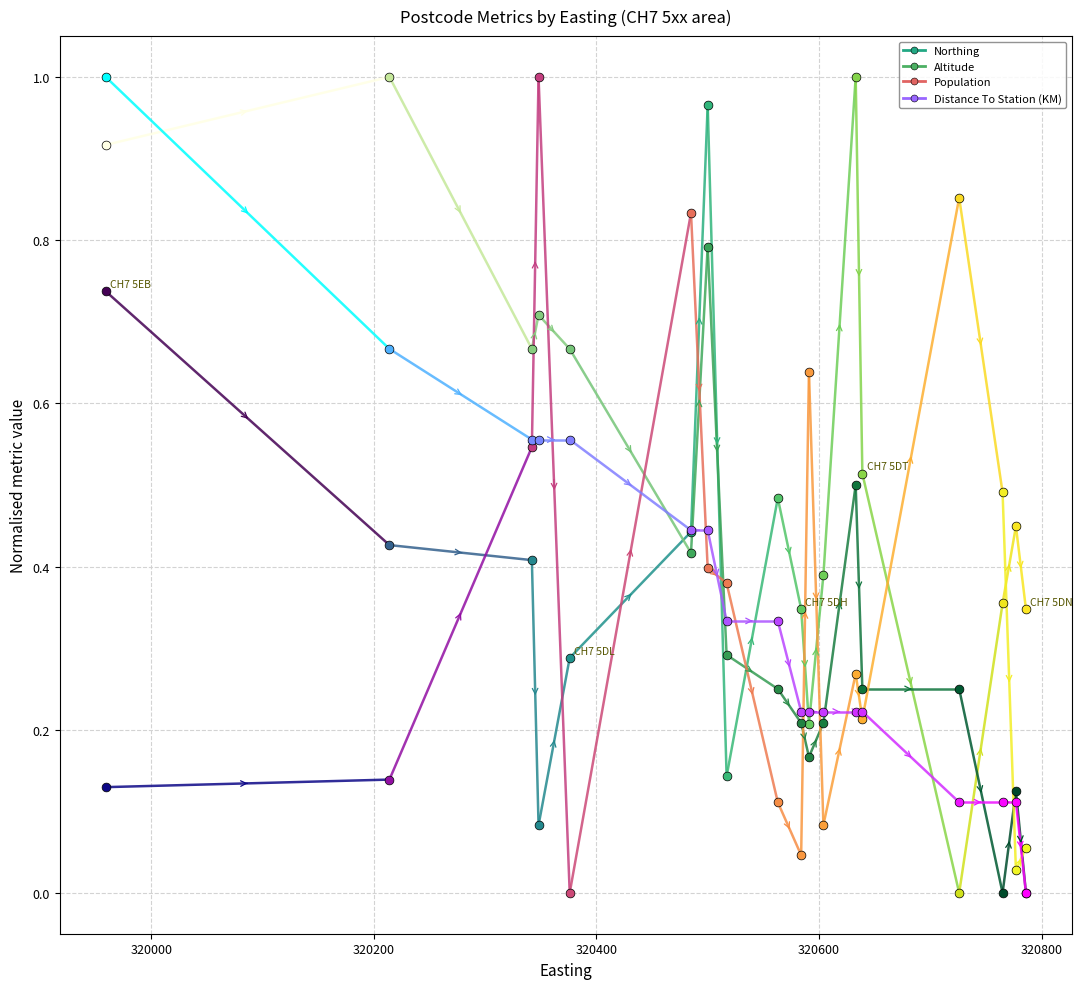

Which series has the largest total across all categories?

Altitude